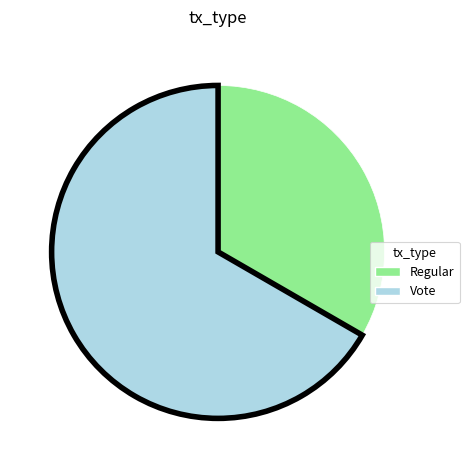

Which slice represents more than half of the pie?

Vote